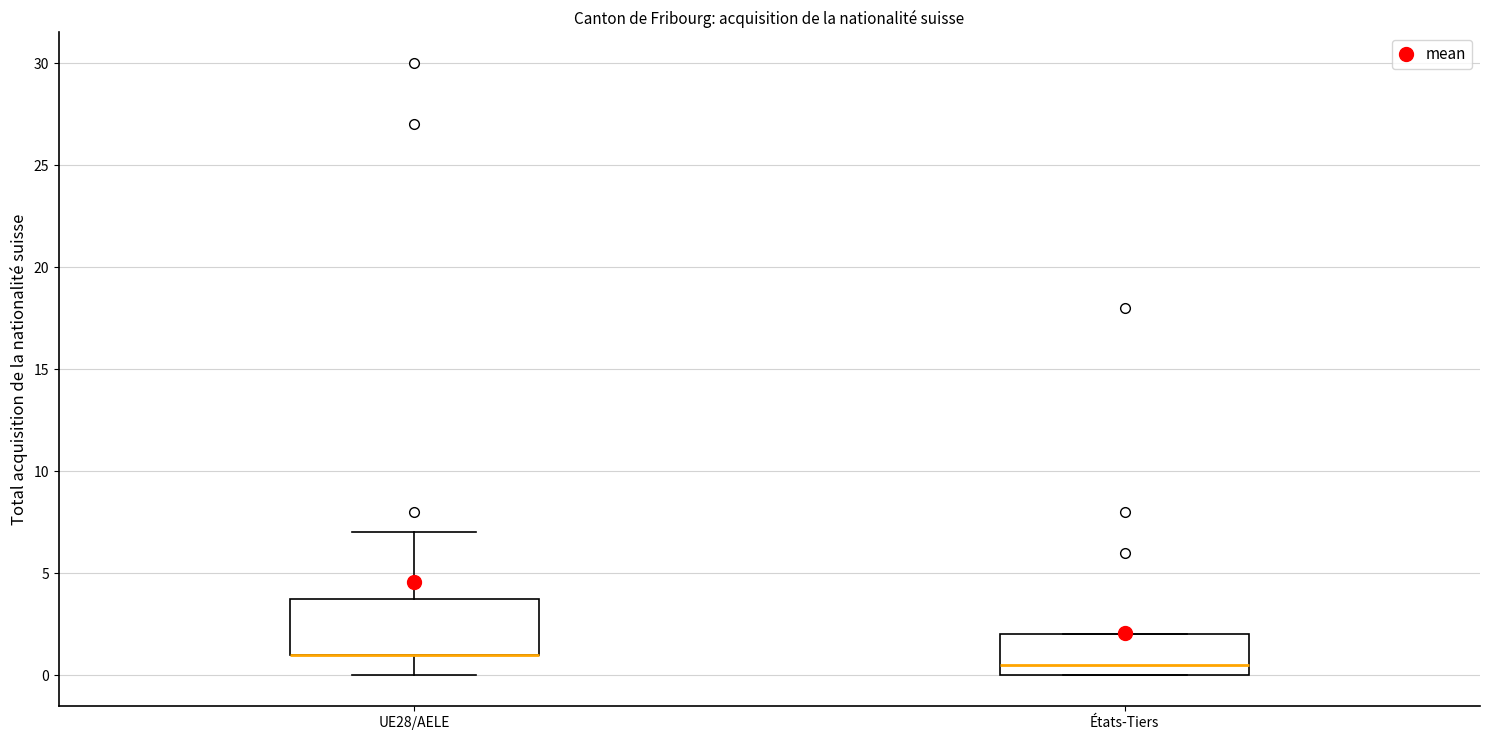

Reading left to right, read every box against the y-axis: the position of its median line, the range the box covers, and the ends of its whiskers. The values are not printed on the chart, so give them approximately, as read against the axis.

UE28/AELE: median 1.0 (drawn on the box's lower edge), box 1.0 to 4.0, whiskers 0.0 to 7.0
États-Tiers: median 0.5, box 0.0 to 2.0, whiskers 0.0 to 2.0